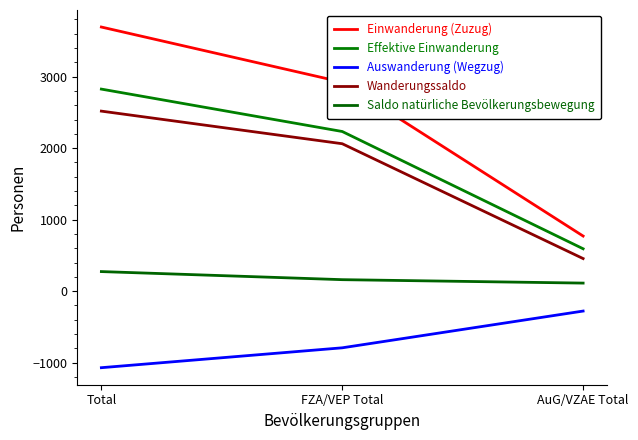

What is the total value across all series at FZA/VEP Total?

6587